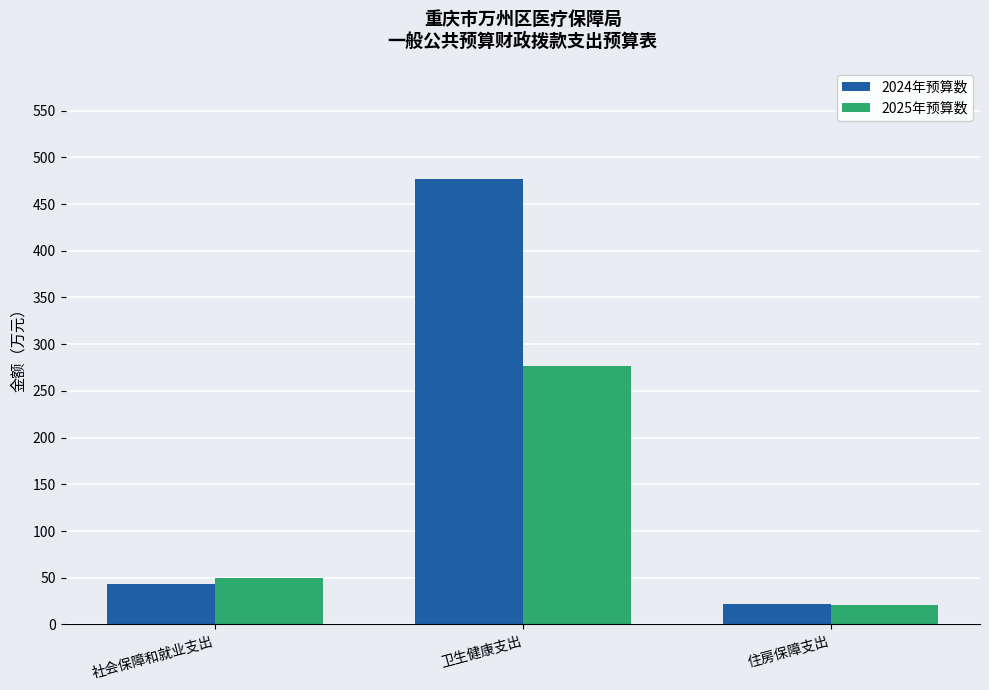

Rank the series at 社会保障和就业支出 from lowest to highest value.

2024年预算数, 2025年预算数